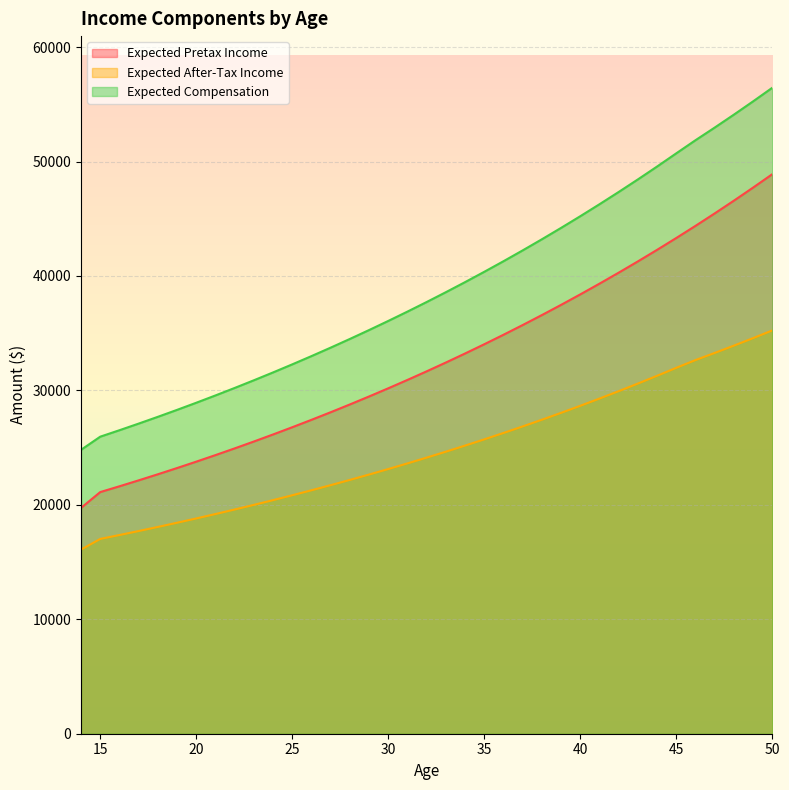

Reading right to left, extract all data points from this chart.

Expected Pretax Income: 48893.4	47722.5	46580.3	45465.9	44378.6	43317.9	42283.1	41273.4	40288.5	39327.5	38390.0	37475.3	36583.0	35712.4	34863.1	34034.4	33226.0	32437.3	31667.8	30917.1	30184.8	29470.2	28773.1	28093.0	27429.5	26782.2	26150.7	25534.5	24933.4	24347.0	23774.8	23216.7	22672.1	22140.8	21622.5	21116.8	19734.2
Expected After-Tax Income: 35240.4	34568.9	33913.8	33274.7	32651.1	31974.6	31277.6	30597.7	29934.3	29287.1	28655.7	28039.6	27438.6	26852.3	26280.3	25722.2	25177.7	24646.5	24128.3	23622.7	23129.4	22648.2	22178.7	21720.7	21273.8	20837.8	20412.5	19997.5	19592.7	19197.7	18812.4	18436.4	18069.6	17711.8	17362.7	17022.1	16091.0
Expected Compensation: 56446.1	55257.4	54097.7	52966.3	51862.5	50717.4	49563.3	48437.3	47338.8	46267.1	45221.6	44201.5	43206.3	42235.4	41288.2	40364.0	39462.4	38582.8	37724.7	36887.5	36070.7	35273.8	34496.4	33737.9	32997.9	32276.0	31571.7	30884.5	30214.2	29560.1	28922.0	28299.5	27692.2	27099.7	26521.6	25957.6	24808.5